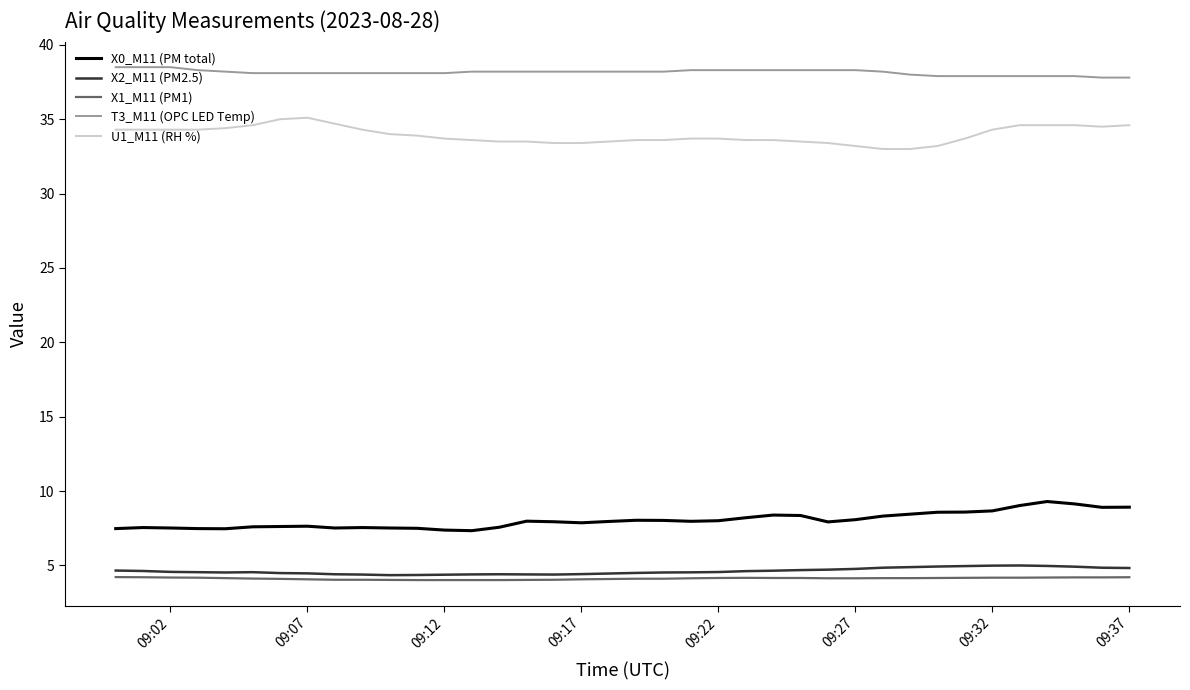

What is the greatest value displayed?

38.5